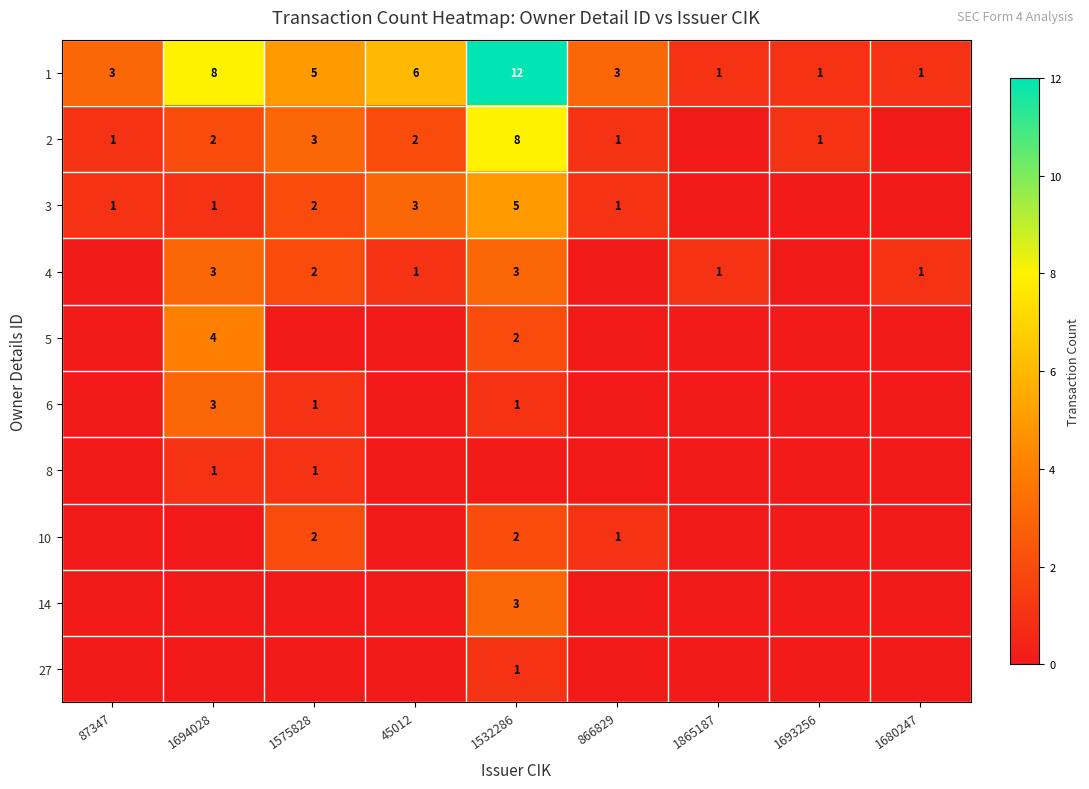

What is the maximum value shown in the chart?

12